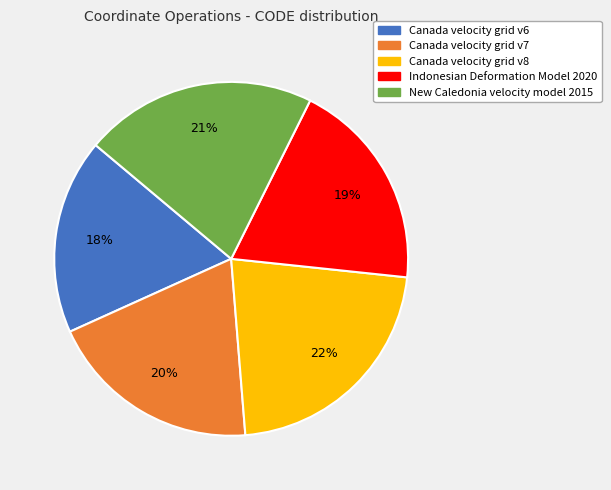

Is it true that Indonesian Deformation Model 2020 is 12% of the pie?

False